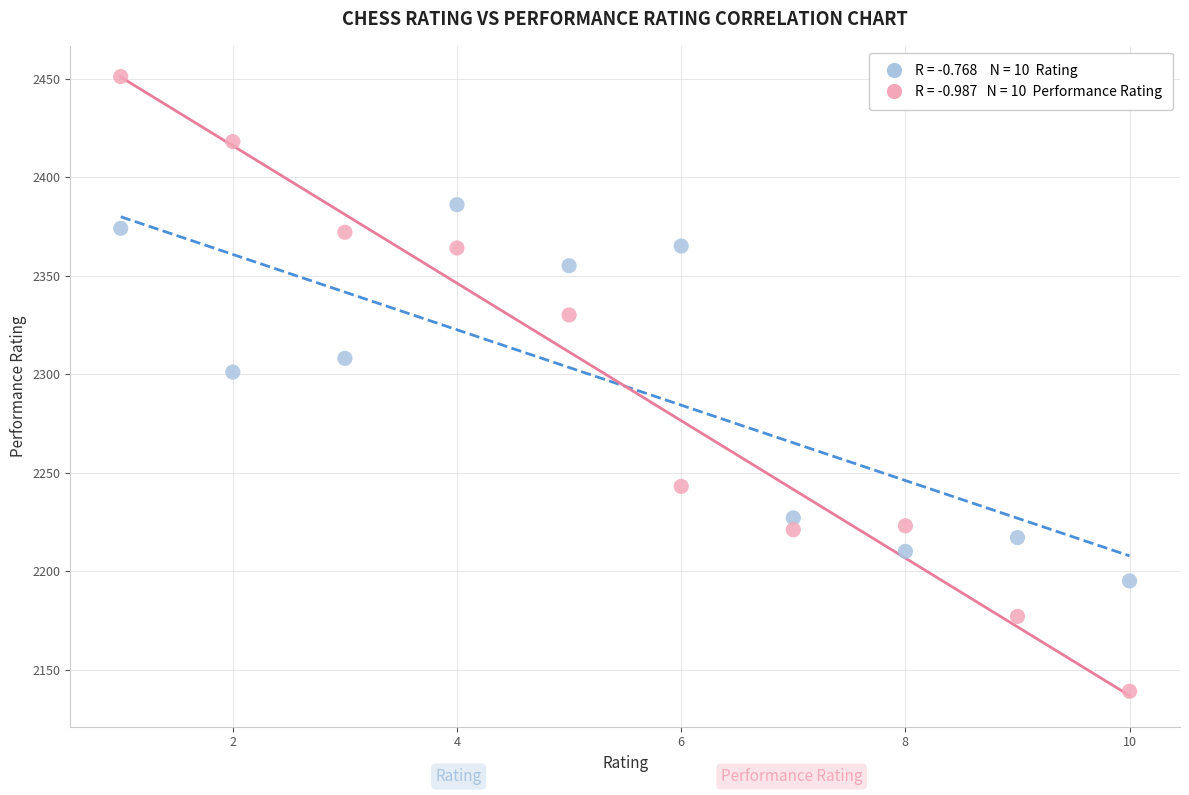

Across all series, what Y value is closest to 2295?

2301